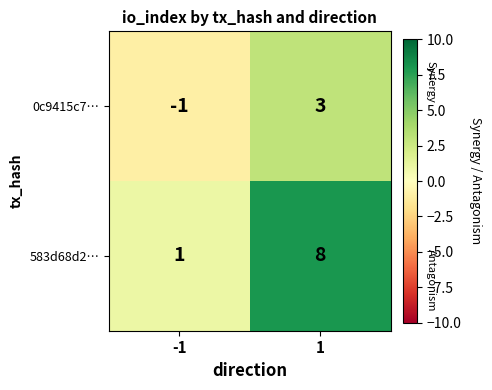

True or false: 0c9415c7… has a value of -2 at -1.

False